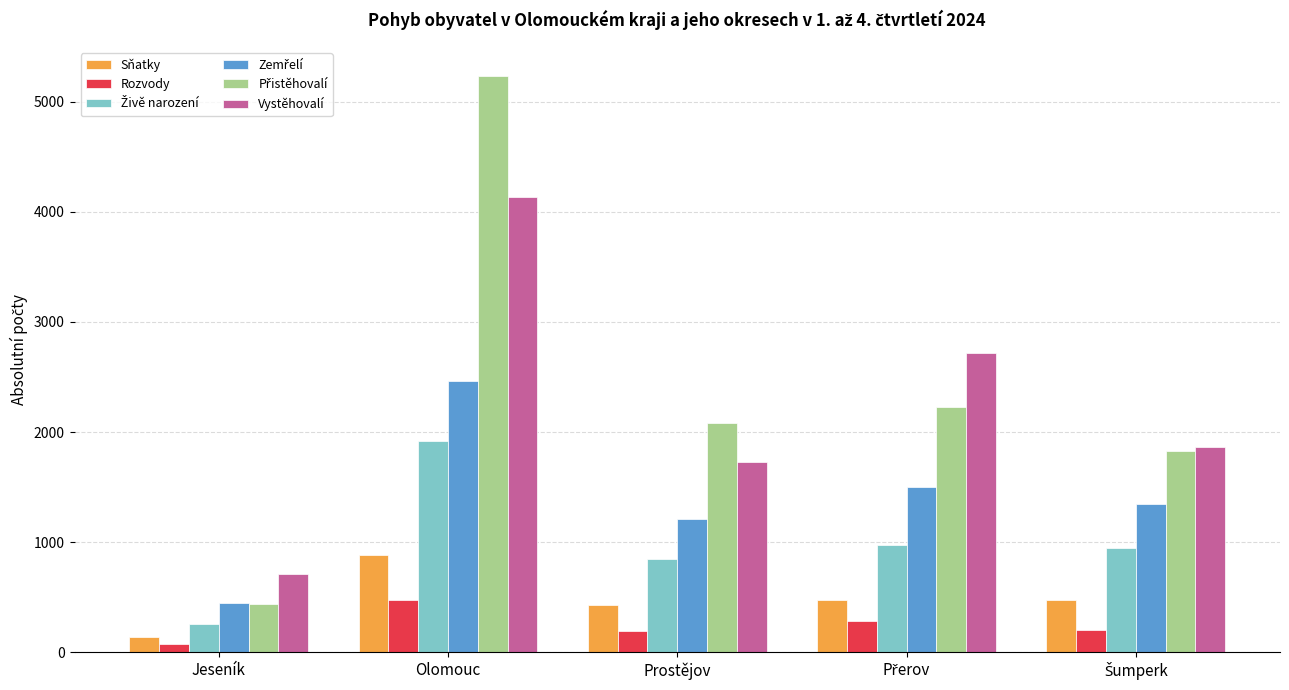

At which category is the sum across all series the highest?

Olomouc